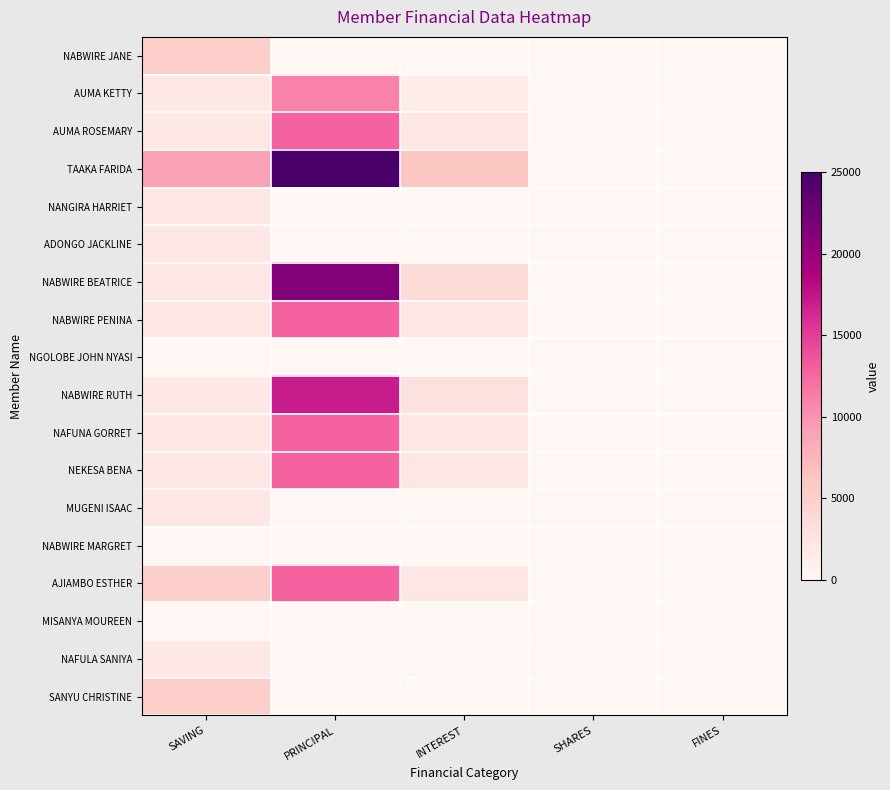

What is the difference between the highest and lowest values at INTEREST?

6000